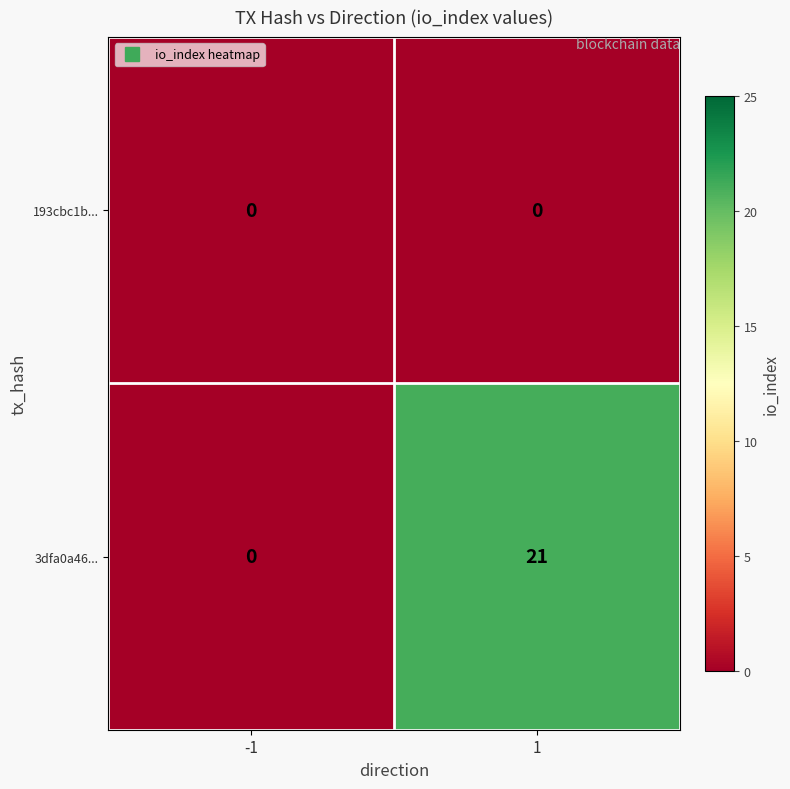

Rank the series by their average value, from lowest to highest.

193cbc1b..., 3dfa0a46...